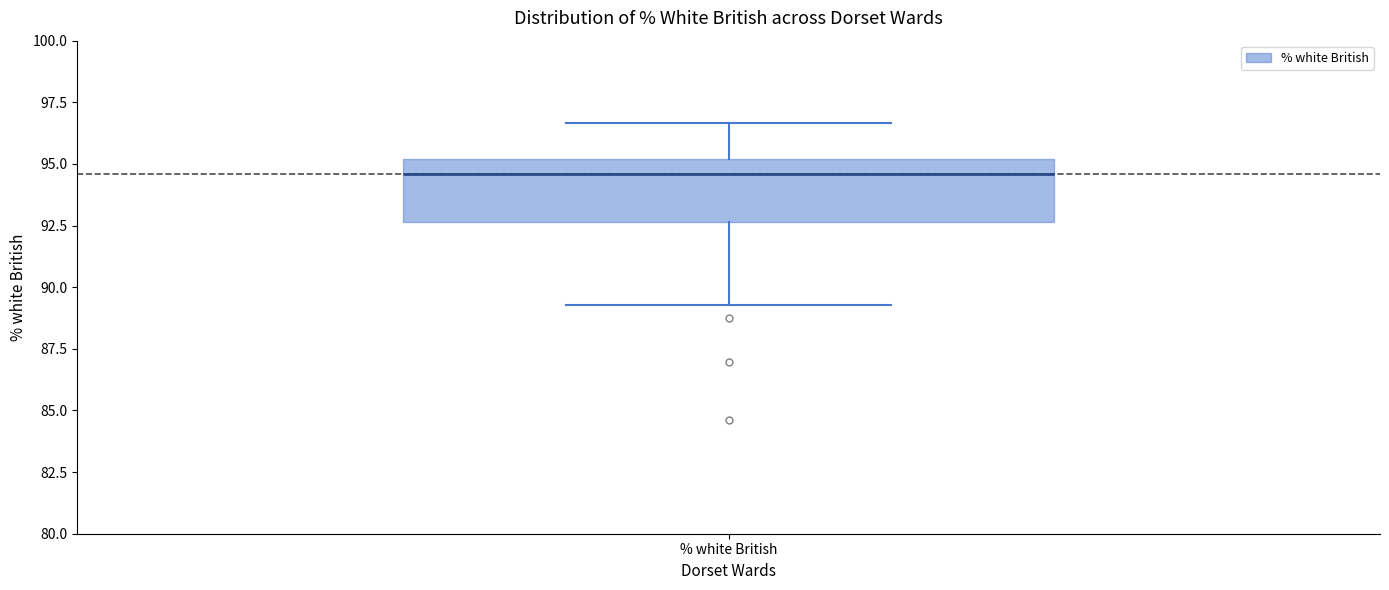

Where is the upper edge of the box for % white British on the y-axis? The values are not printed on the chart, so give them approximately, as read against the axis.

95.0